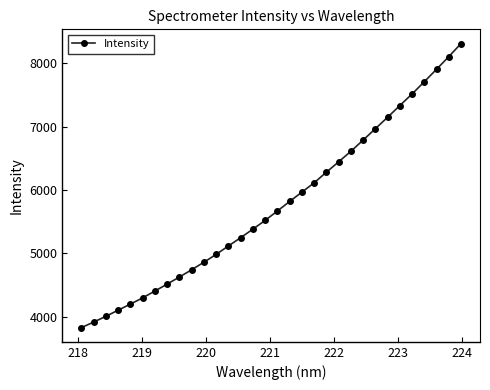

What is the greatest value displayed?

8314.8